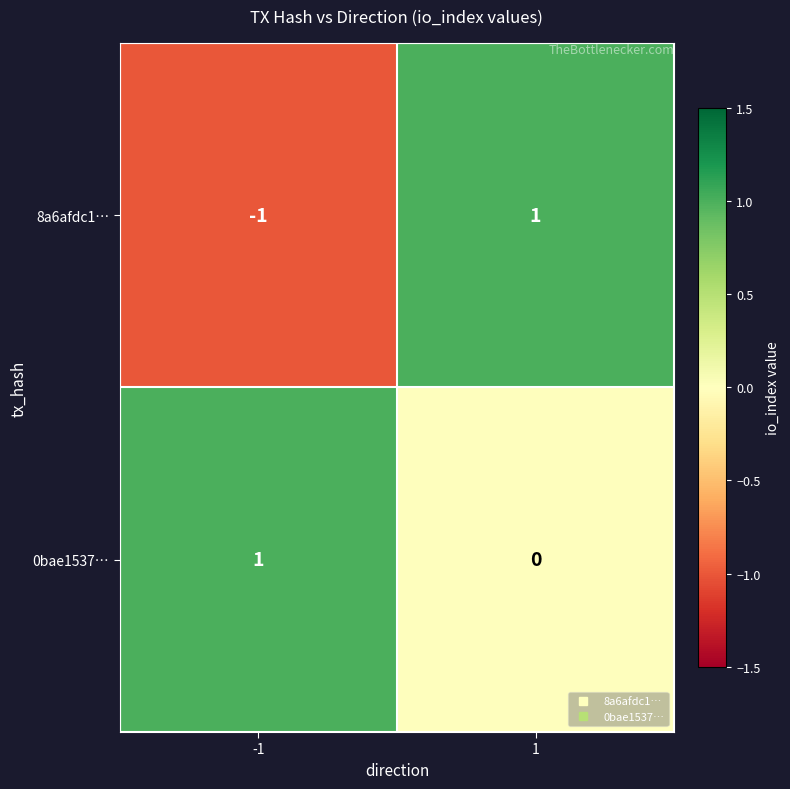

How many data points does each series have?

2